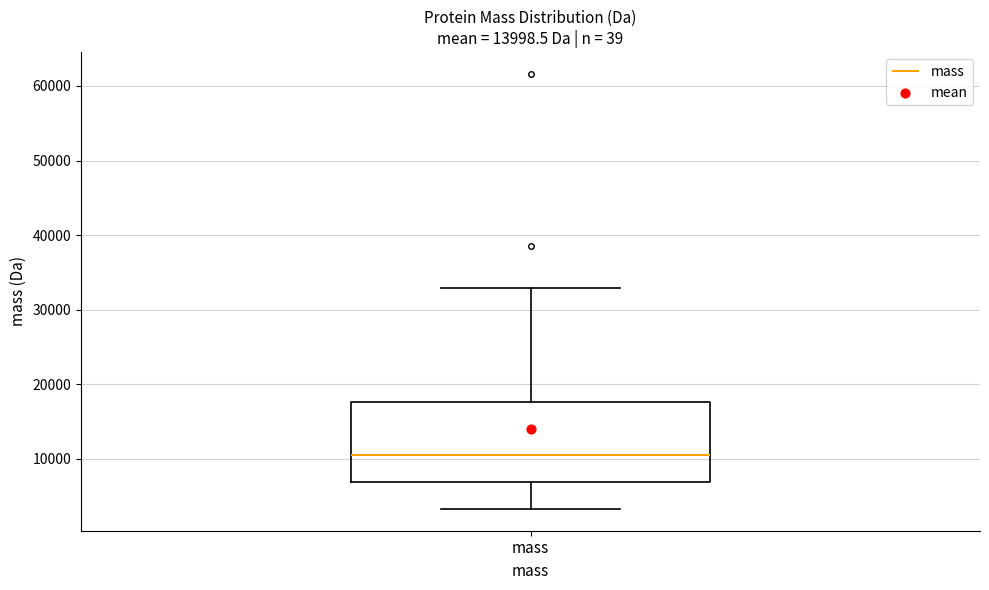

Transcribe this box plot: give where the median line is, the range the box spans, and where the two whiskers end, as read against the y-axis. The values are not printed on the chart, so give them approximately, as read against the axis.

median 11000, box 7000 to 18000, whiskers 3000 to 33000